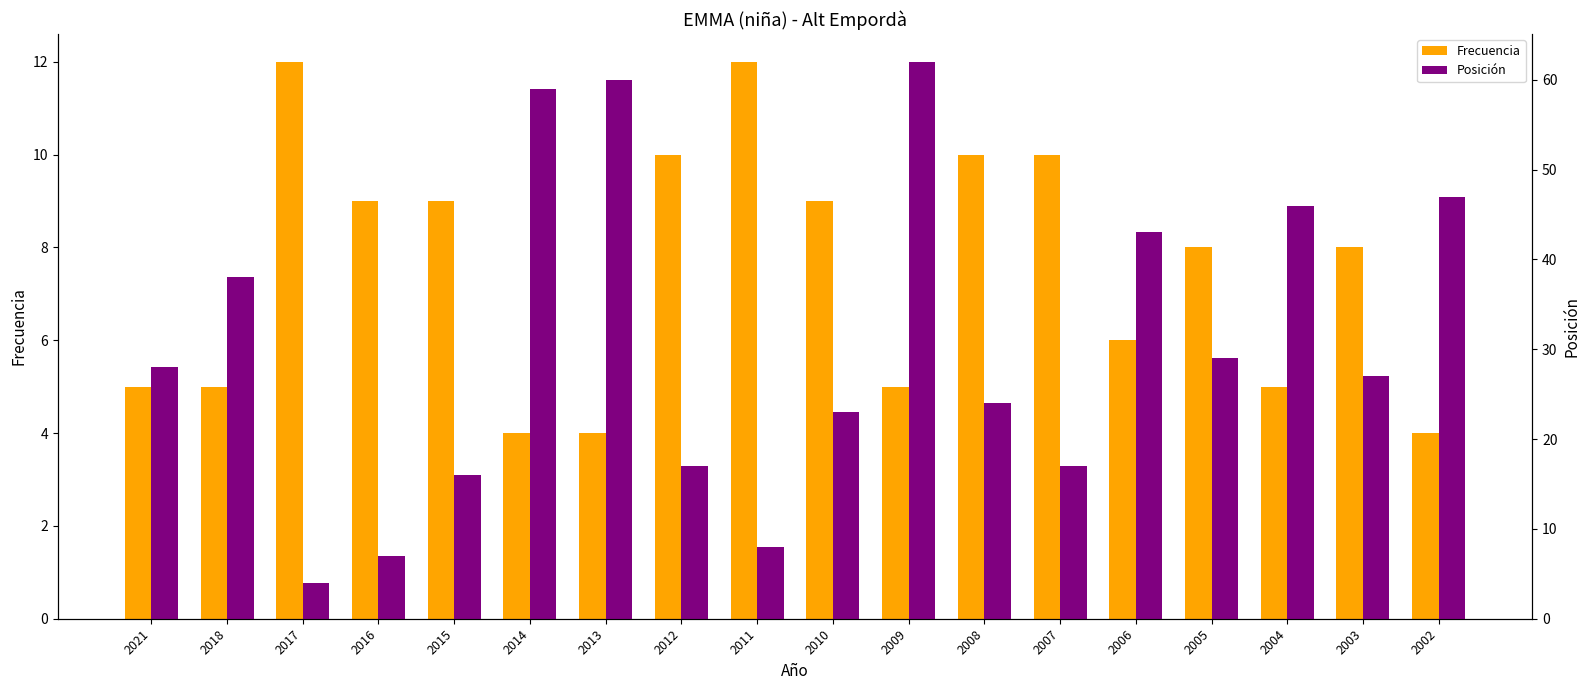

At which category is the sum across all series the highest?

2009